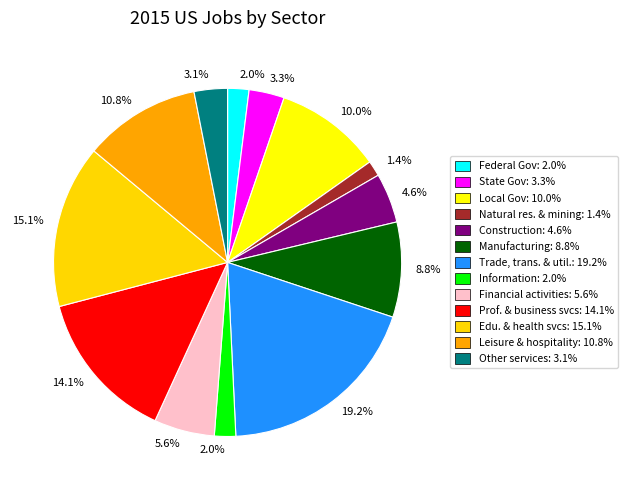

How many segments does this pie chart have?

13